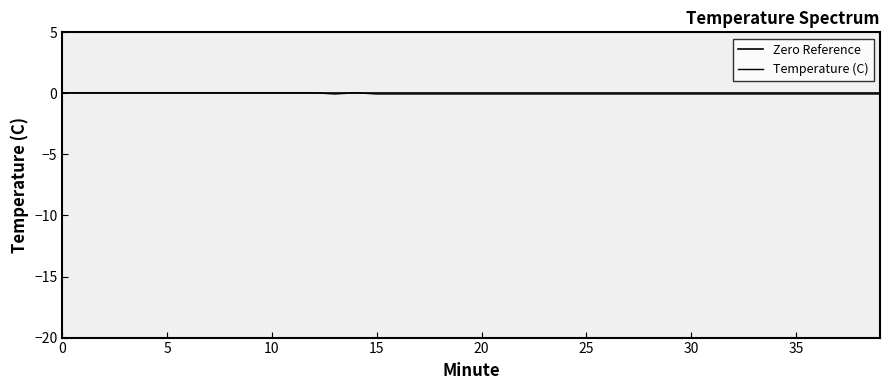

At which label does Temperature (C) reach its minimum?

13